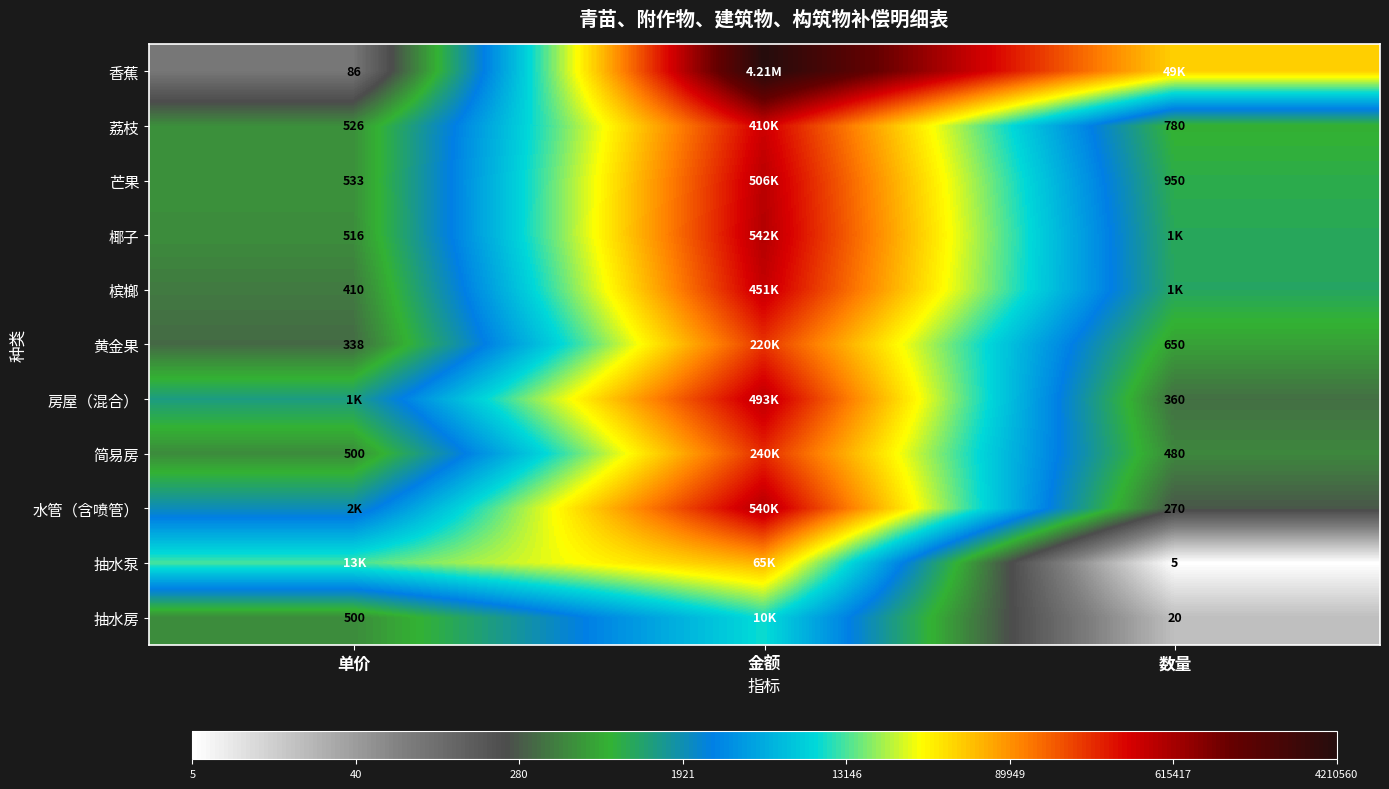

At how many categories does at least one series exceed 7?

3